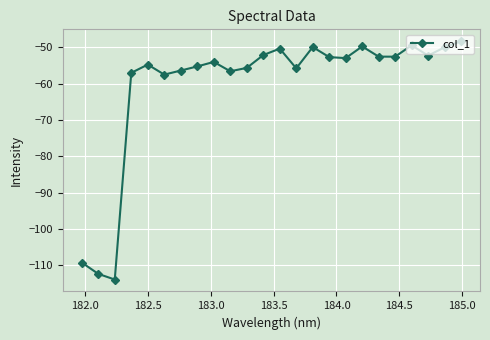

What is the value of the 2nd point from the left?

-112.4